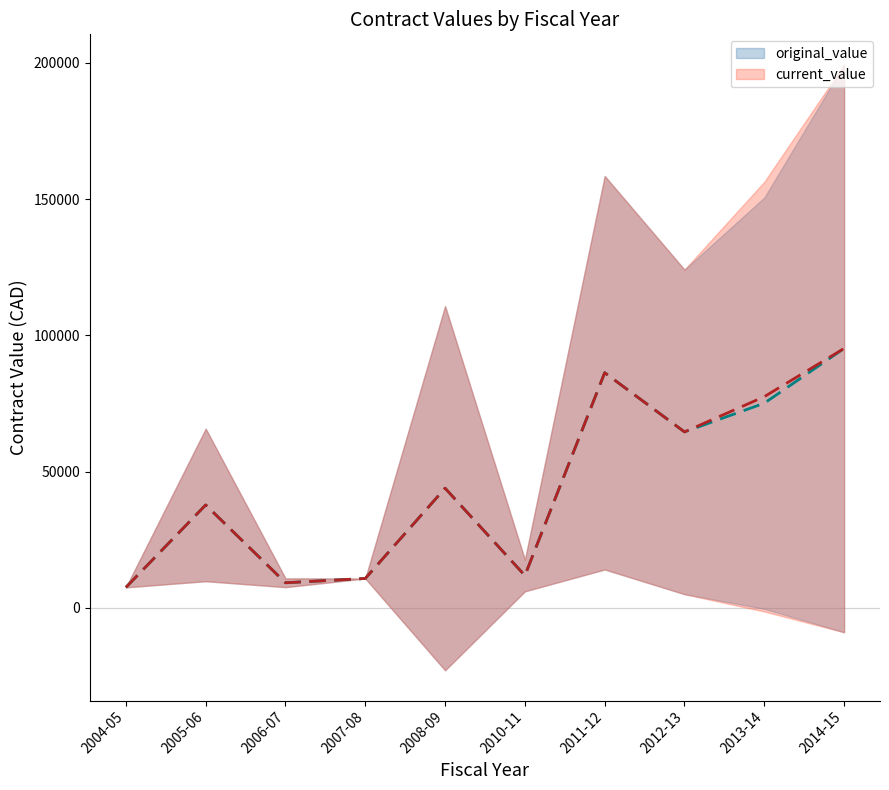

What is the difference between the maximum and minimum values in the original_value series?

87677.8